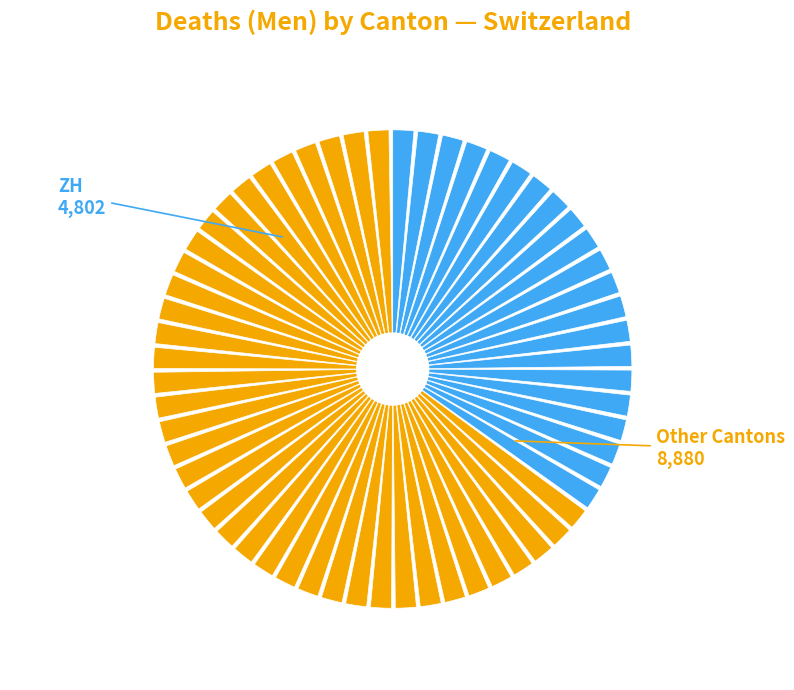

Is there a majority slice in this chart?

Yes